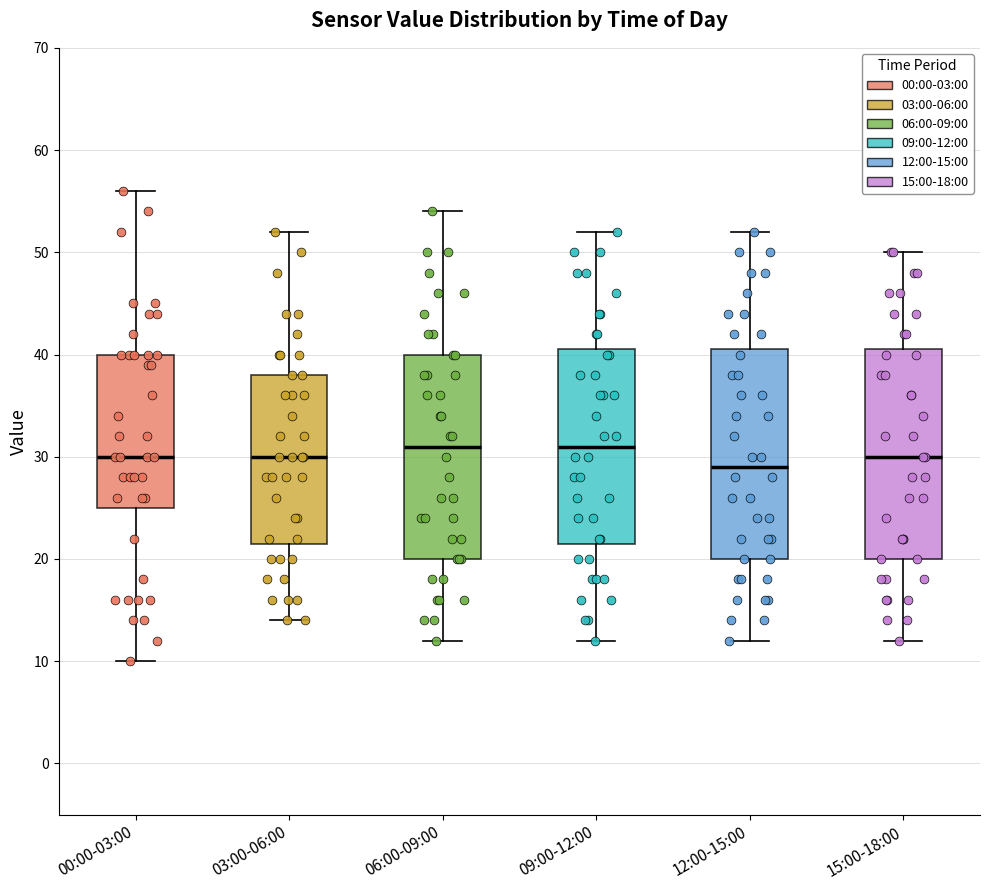

Reading left to right, transcribe this box plot: for each box, give where its median line is, the range the box spans, and where its two whiskers end, as read against the y-axis. The values are not printed on the chart, so give them approximately, as read against the axis.

00:00-03:00: median 30, box 25 to 40, whiskers 10 to 56
03:00-06:00: median 30, box 22 to 38, whiskers 14 to 52
06:00-09:00: median 31, box 20 to 40, whiskers 12 to 54
09:00-12:00: median 31, box 22 to 41, whiskers 12 to 52
12:00-15:00: median 29, box 20 to 41, whiskers 12 to 52
15:00-18:00: median 30, box 20 to 41, whiskers 12 to 50